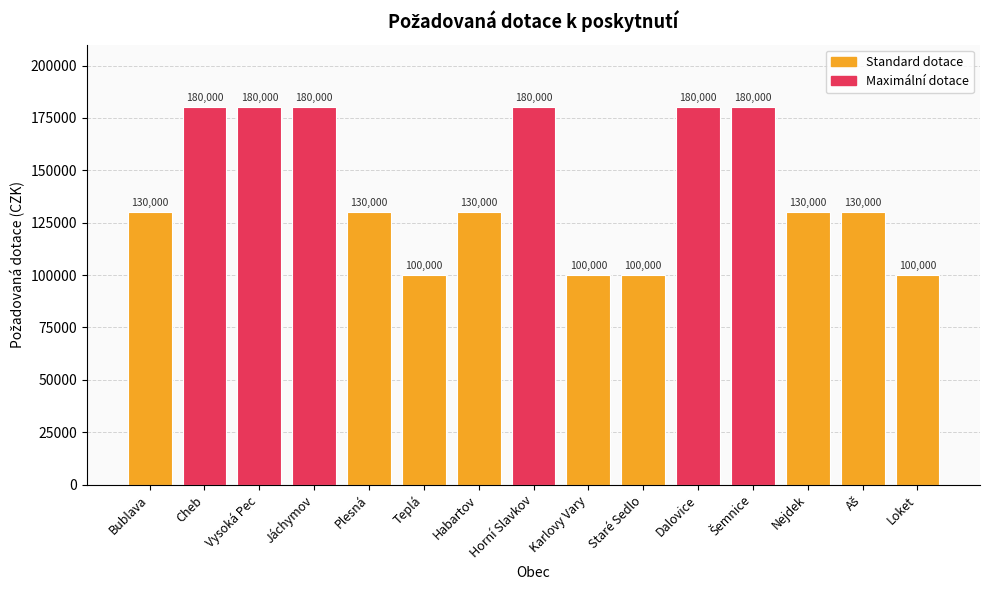

Are the bars horizontal?

No